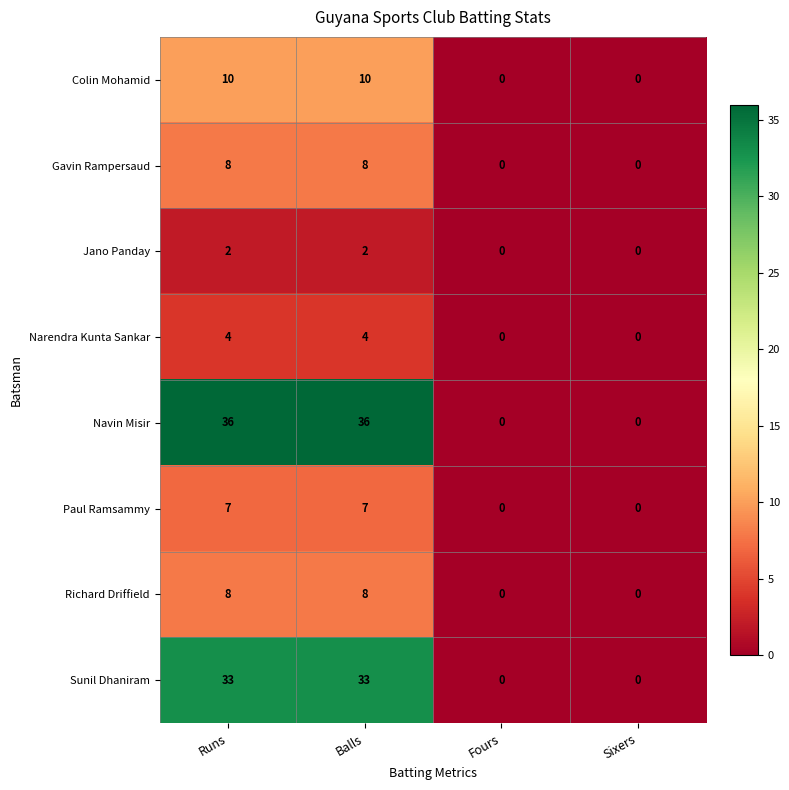

Which series has the widest spread of values?

Navin Misir